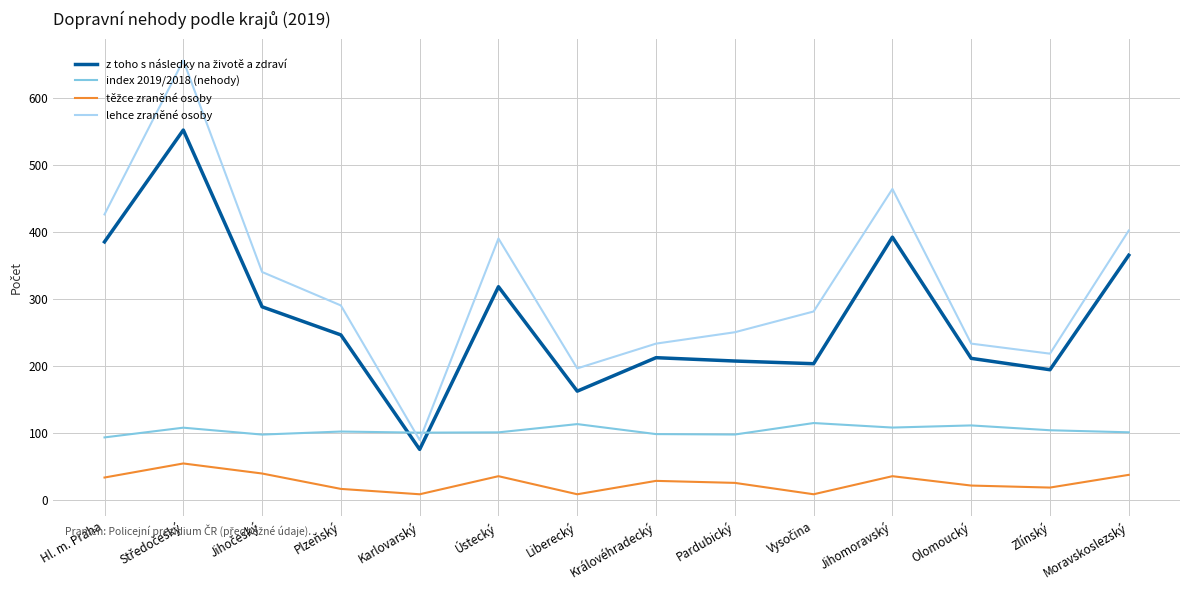

Which series has the largest total across all categories?

lehce zraněné osoby